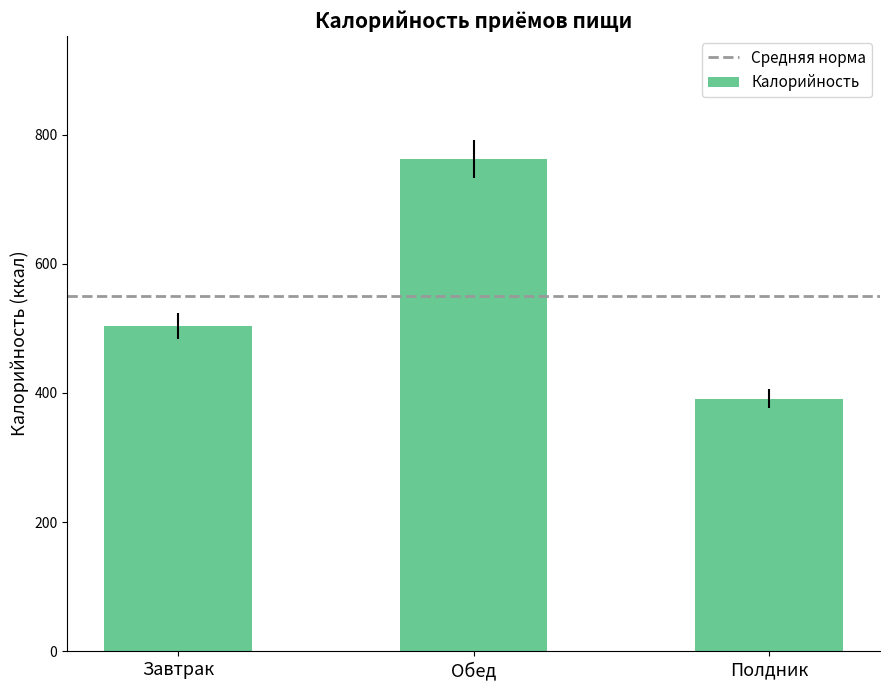

The value at Завтрак is 503.0. True or false?

True